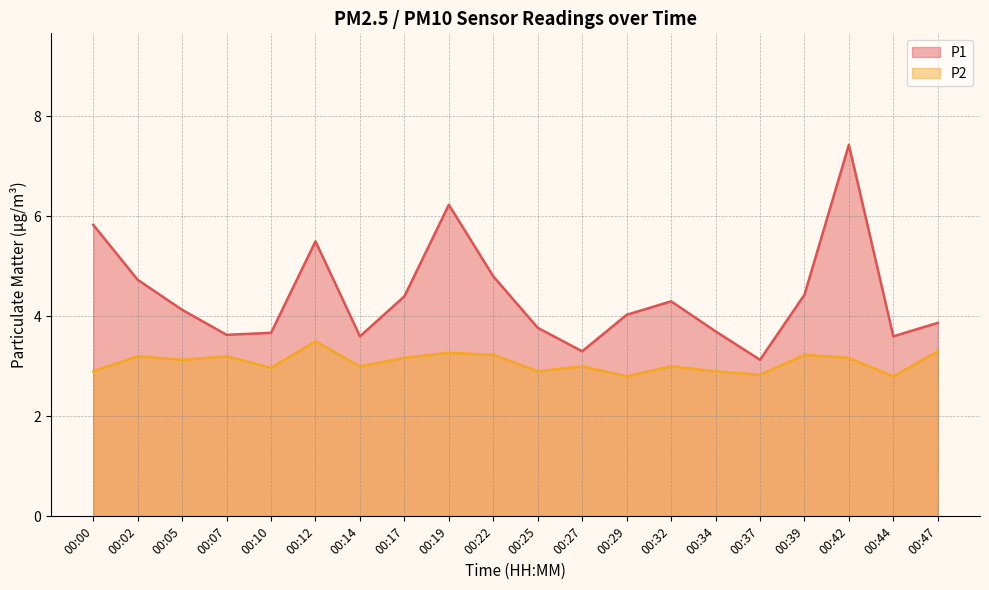

What is the difference between the P2 values at 00:19 and 00:32?

0.3